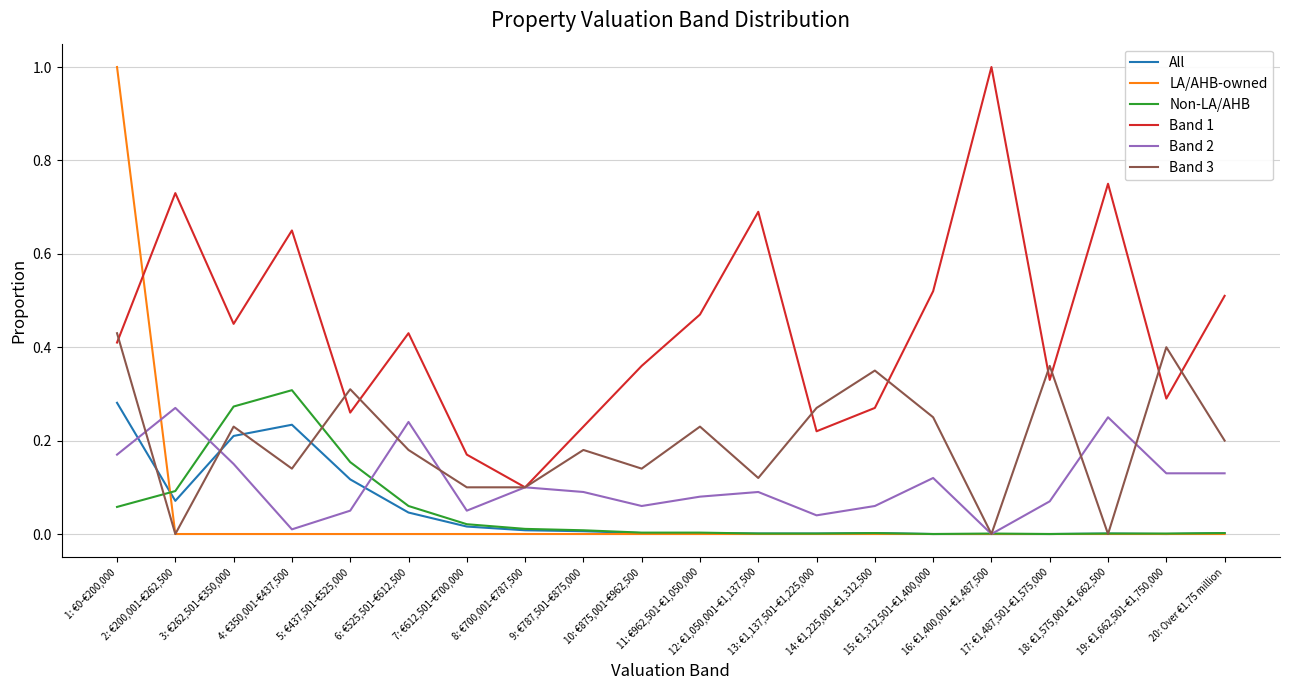

What is the highest value of the Band 1 series?

1.0